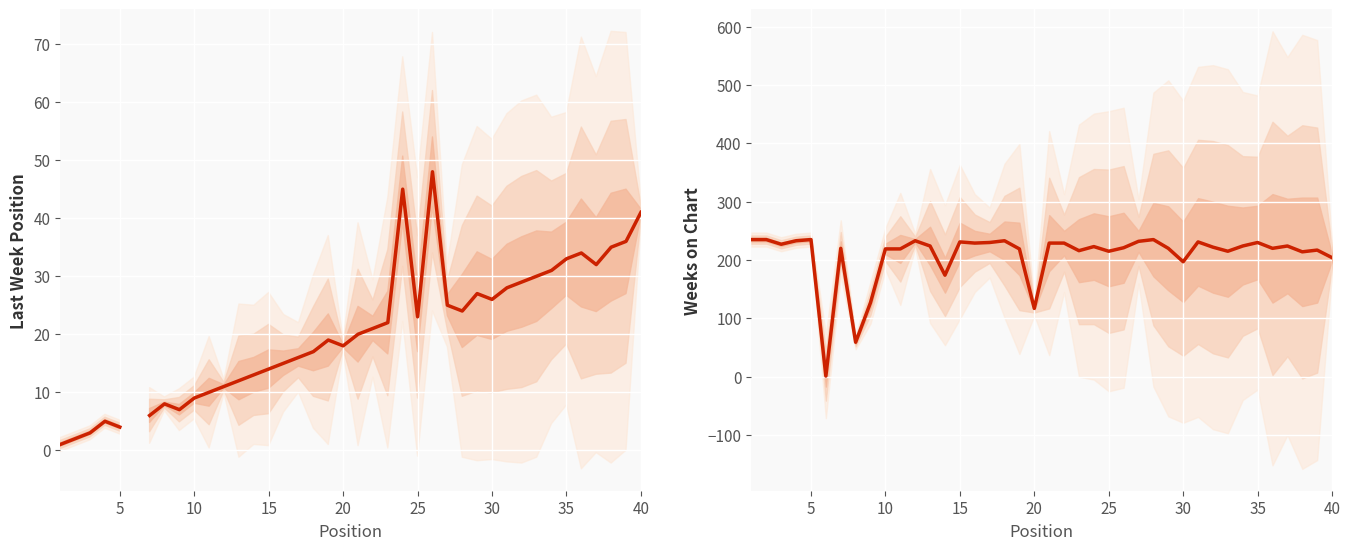

How many lines are shown in the chart?

2